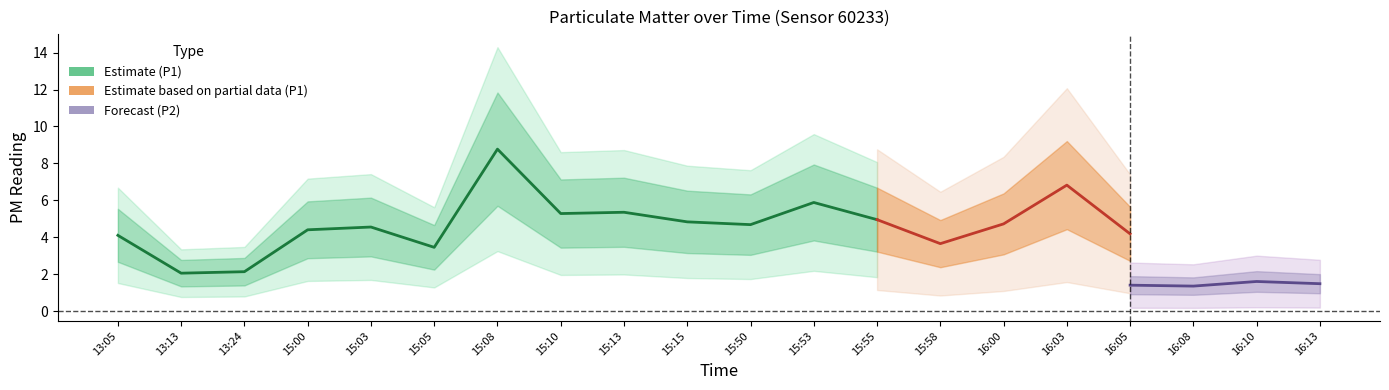

The value of P2 at 13:13 is 0.9. True or false?

True